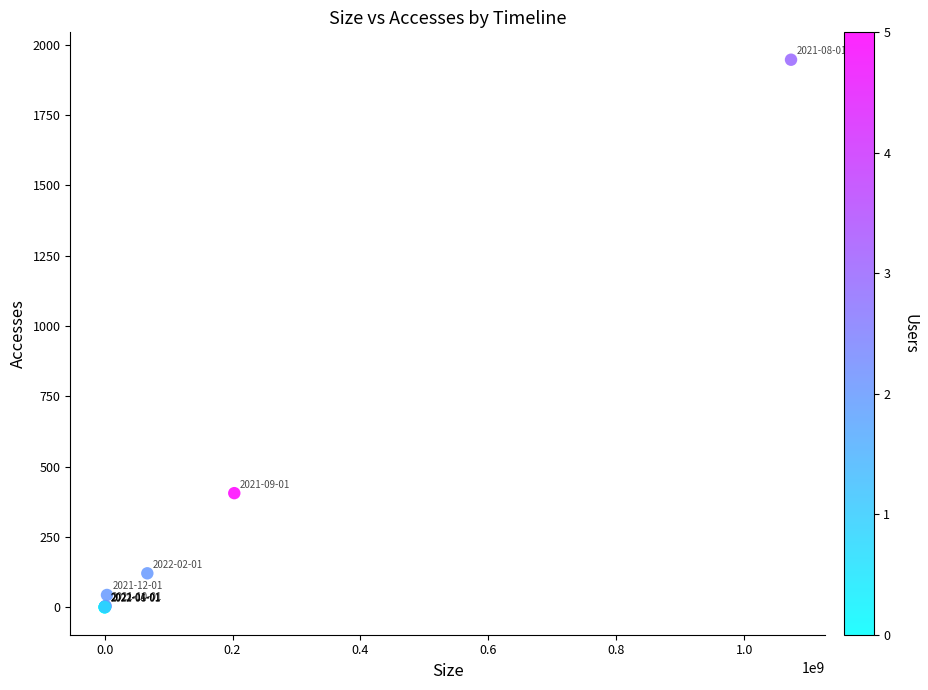

What Y value in the scatter plot is closest to 973?

406